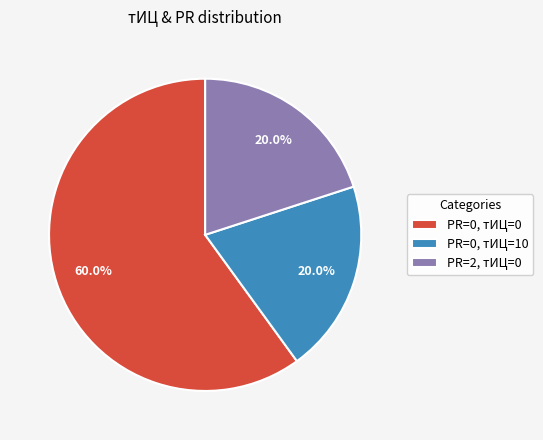

Which slice is the largest?

PR=0, тИЦ=0